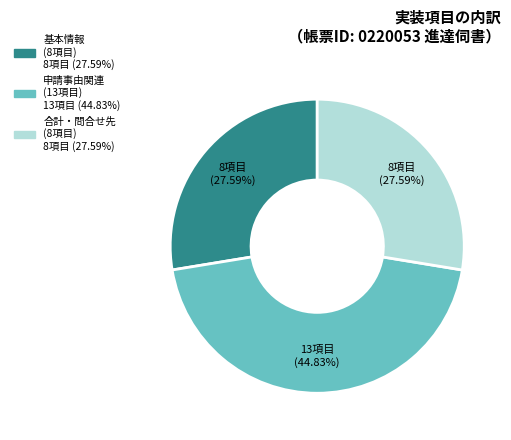

Does any single category account for the majority?

No